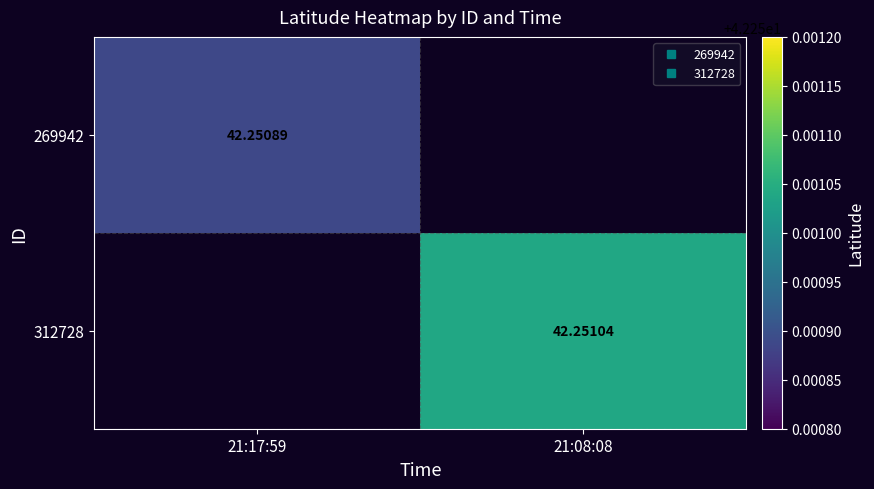

At which label does 269942 reach its peak?

21:17:59